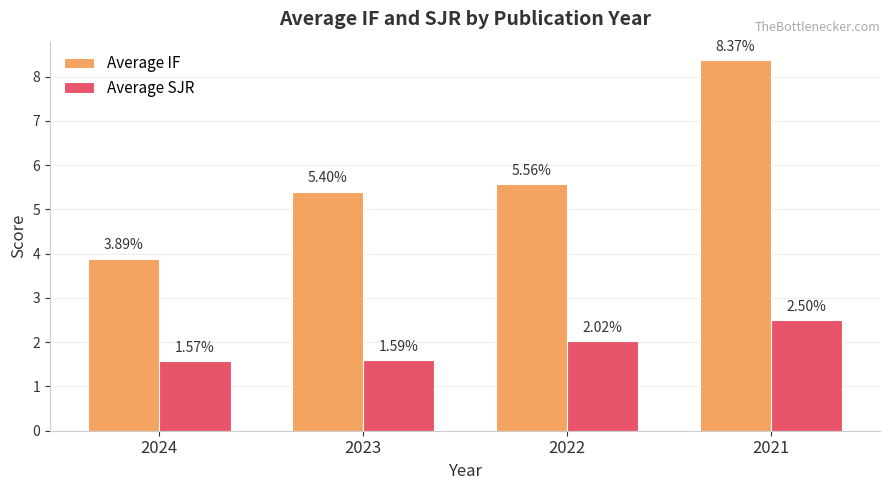

Rank the categories by Average SJR value from highest to lowest.

2021, 2022, 2023, 2024